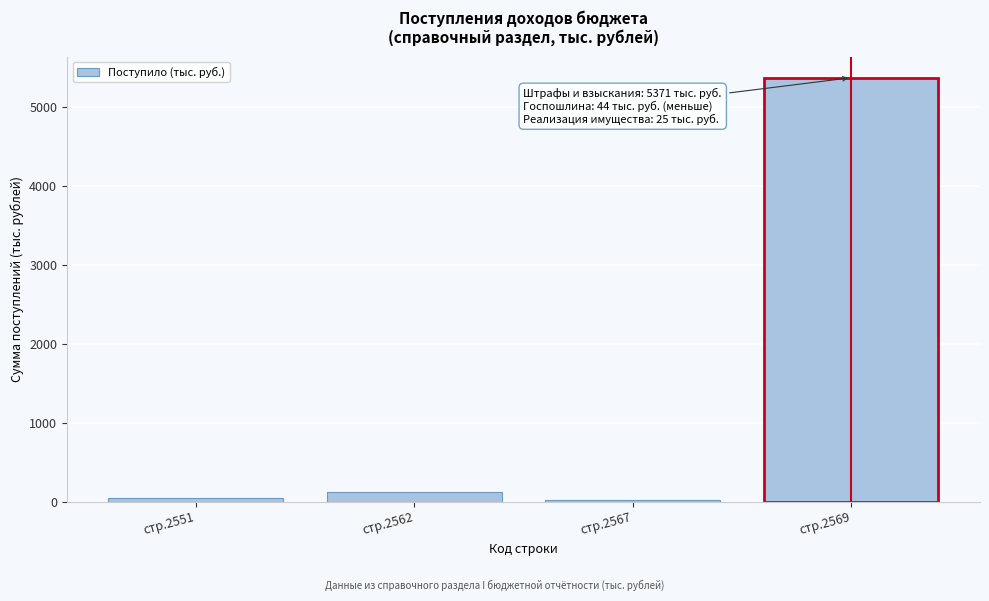

What is the greatest value displayed?

5371